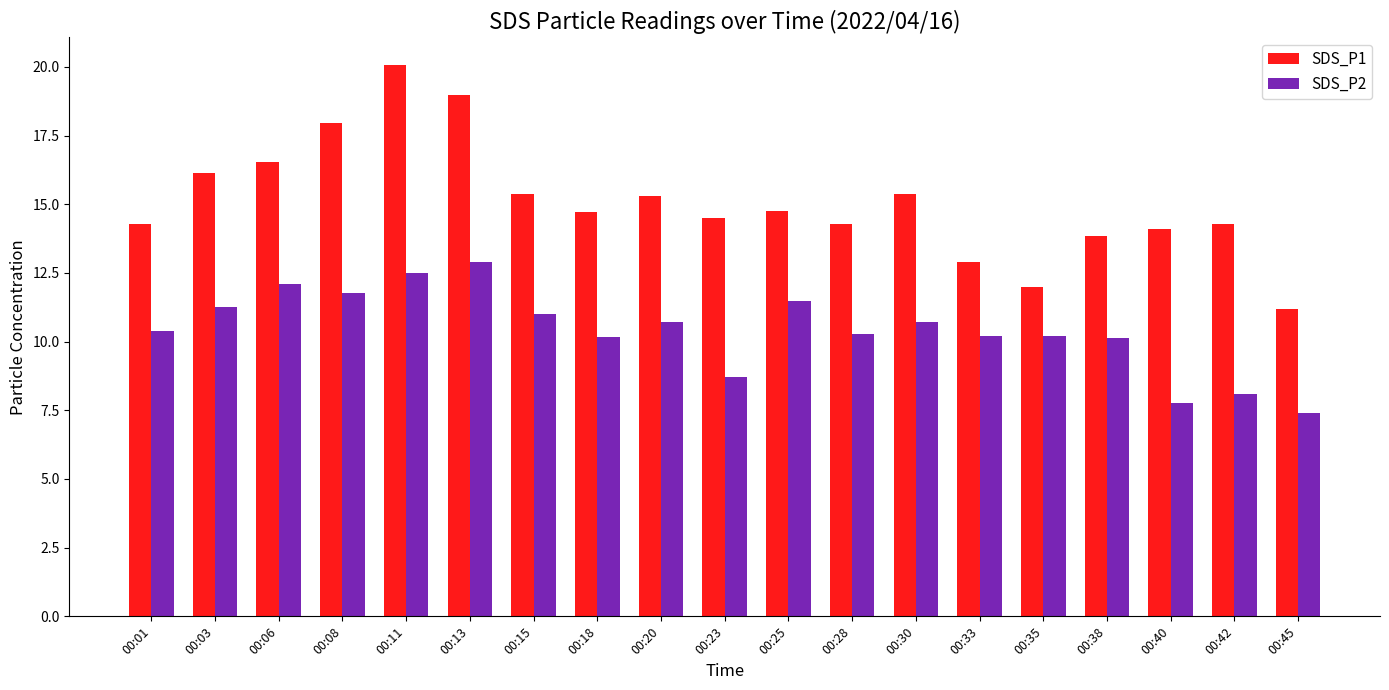

How many data points in SDS_P2 are above 10?

15